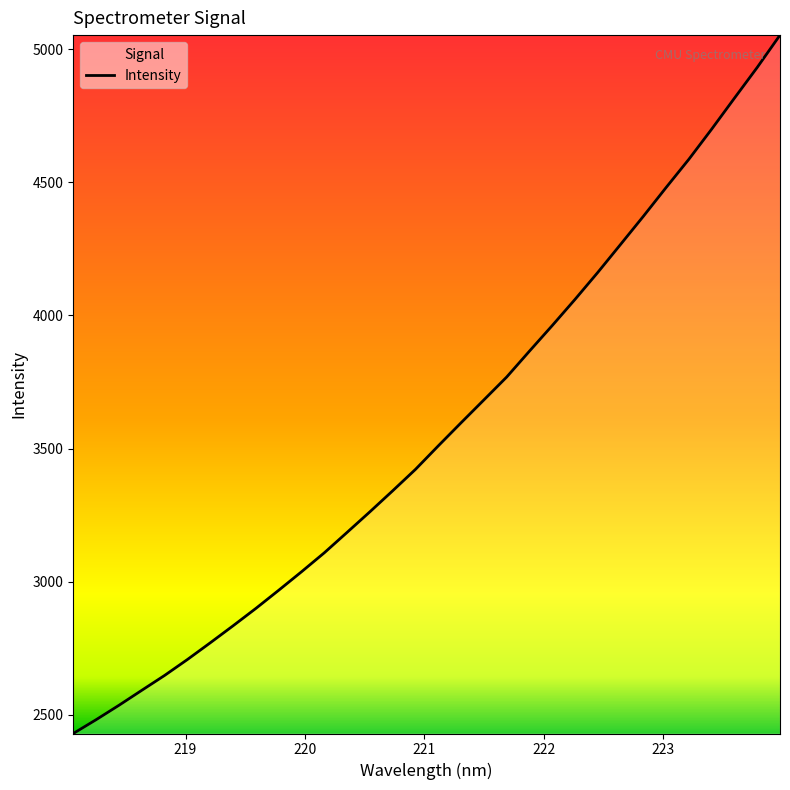

What is the difference between the maximum and minimum values?

2623.9